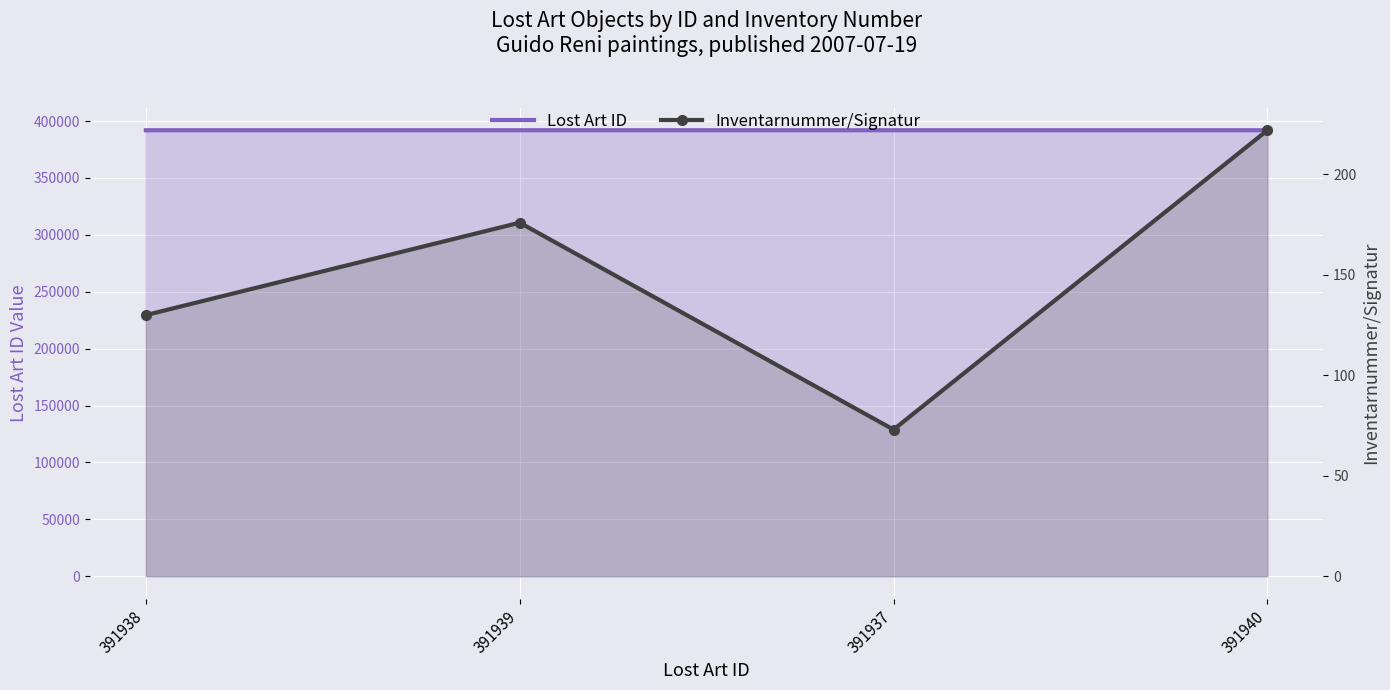

Is the value of Inventarnummer/Signatur at 391937 greater than the value of Lost Art ID at 391939?

No